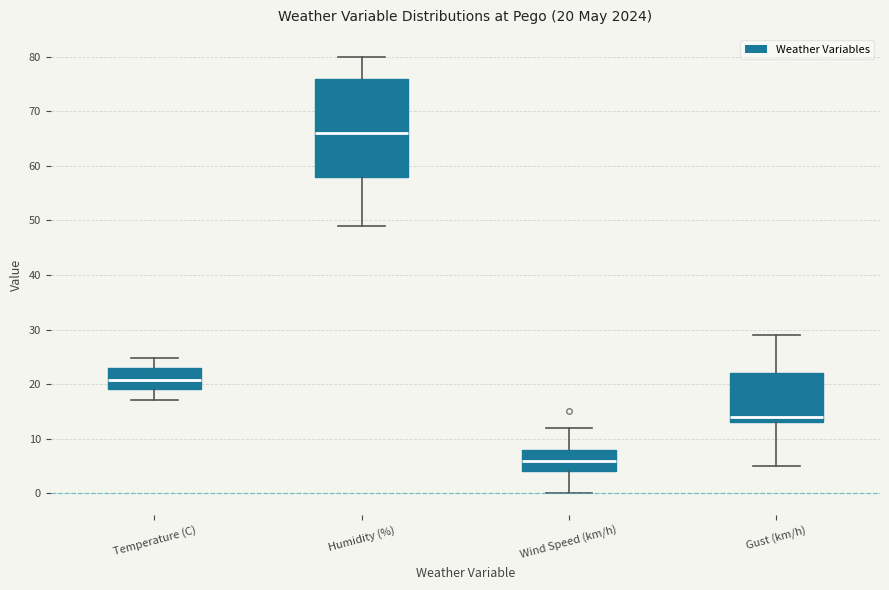

Which box has the lowest median line?

Wind Speed (km/h)